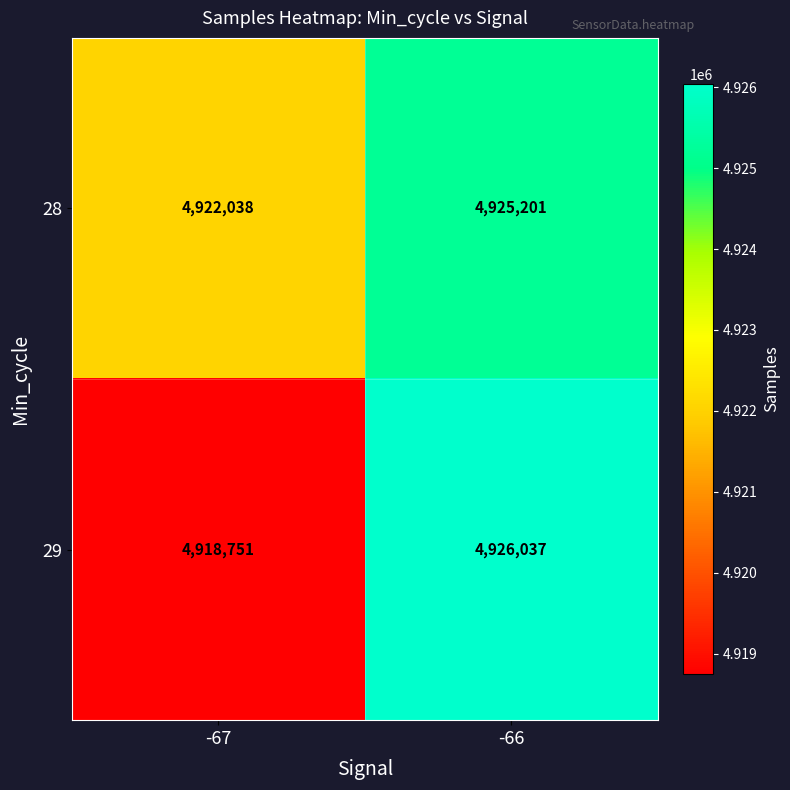

List the series in order of their peak value, lowest first.

28, 29